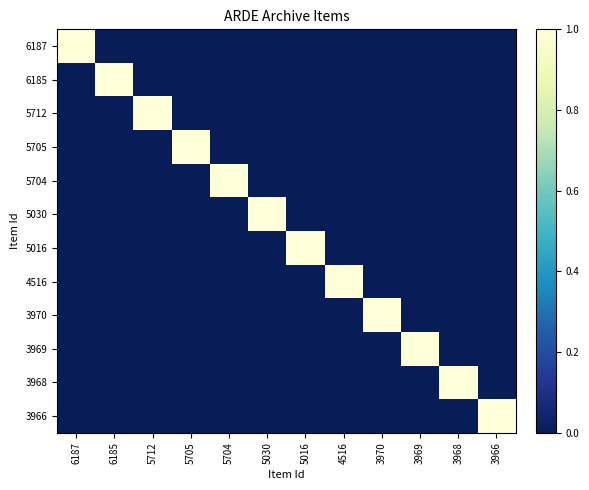

At how many categories does at least one series exceed 0?

12